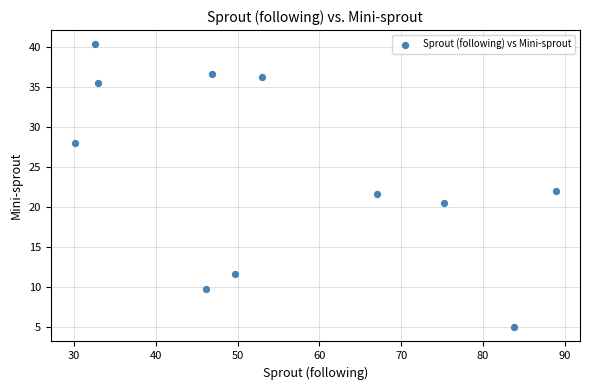

What is the range of X values (max minus min)?

58.8